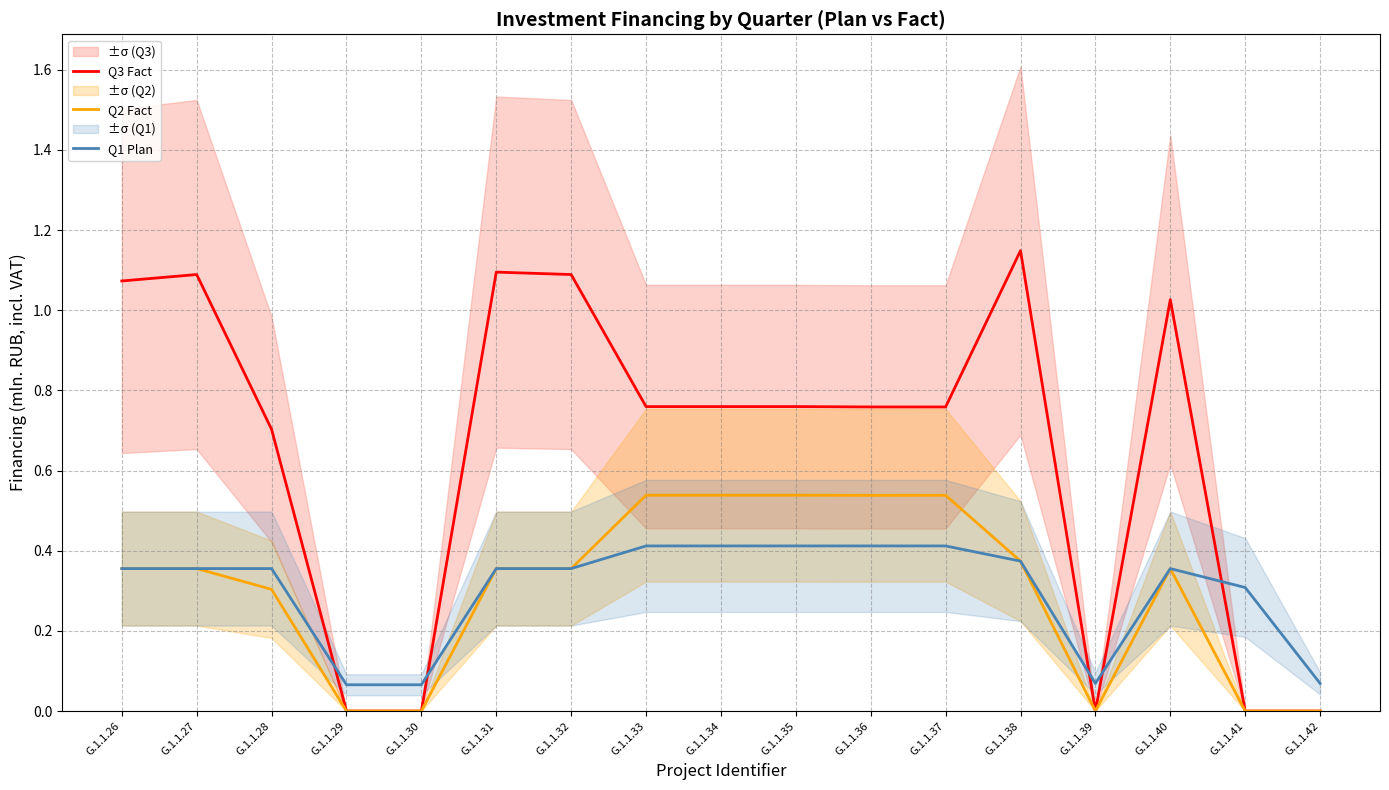

True or false: Q2 Fact has a value of 0.4 at G.1.1.32.

True